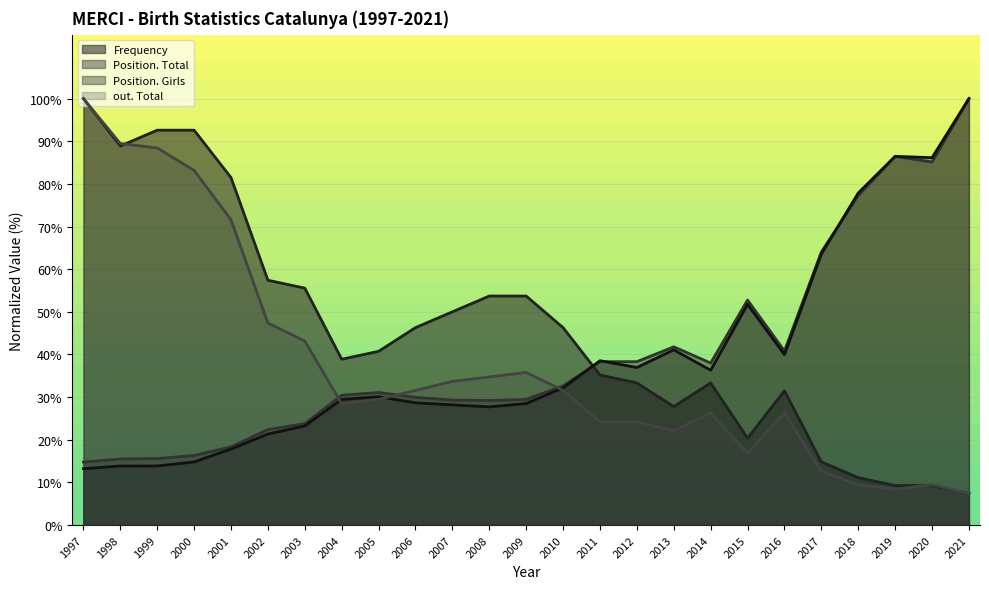

Which label corresponds to the largest value in the chart?

1997